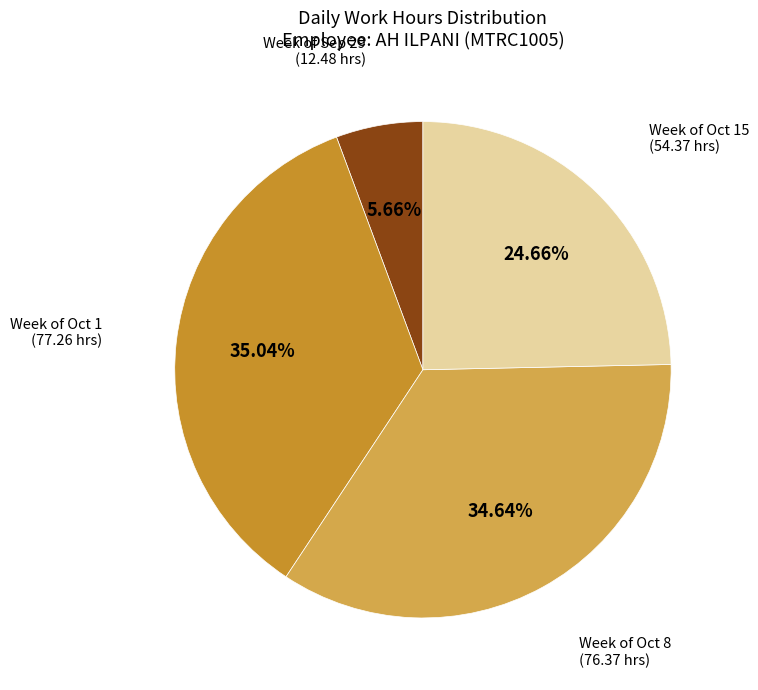

Combined, do Week of Sep 29 and Week of Oct 8 account for over 50%?

No